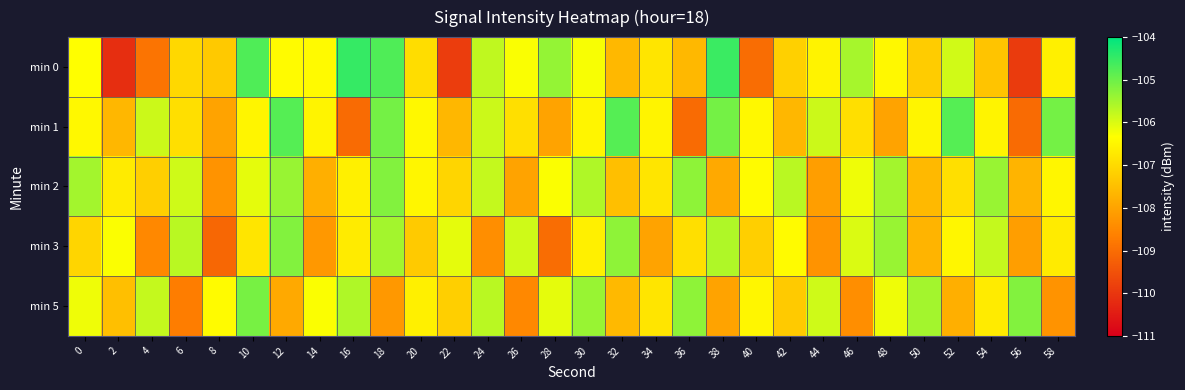

Which has a higher value, 56 or 50?

50